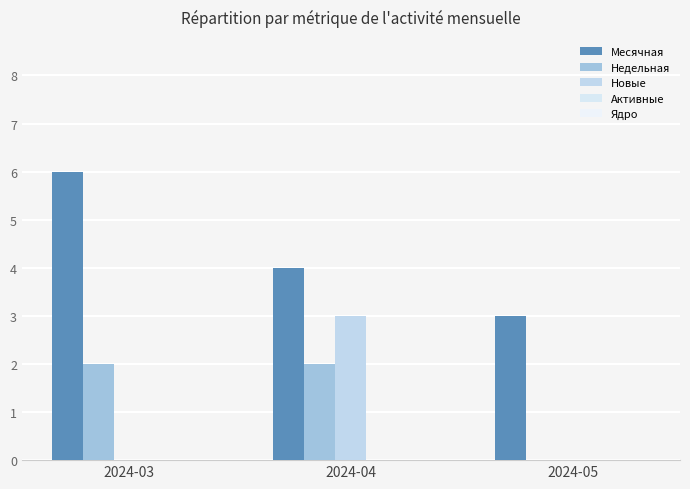

Does the chart contain stacked bars?

No